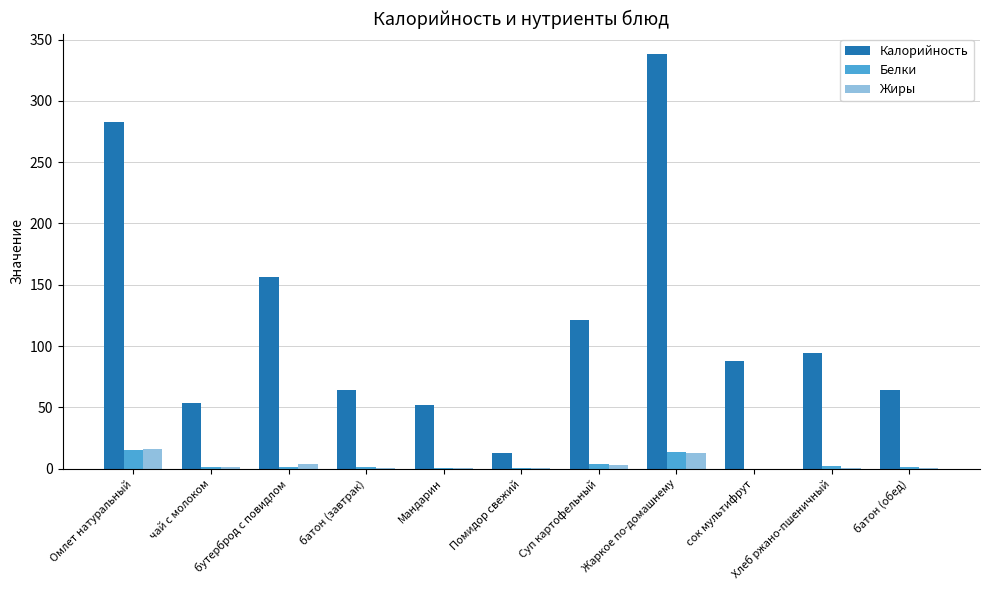

Does the chart contain stacked bars?

No